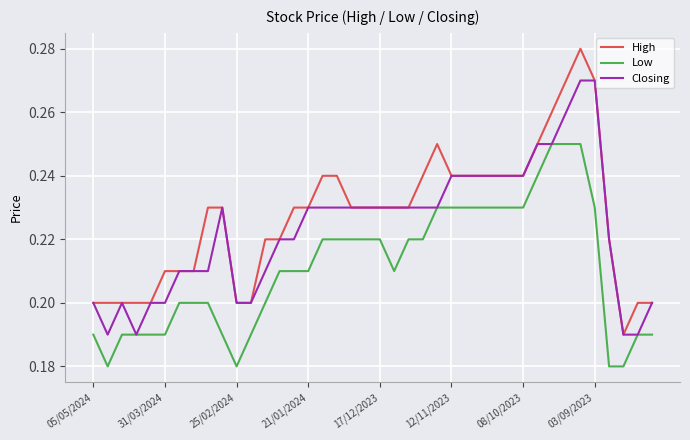

Does the chart display data point markers on the line(s)?

No